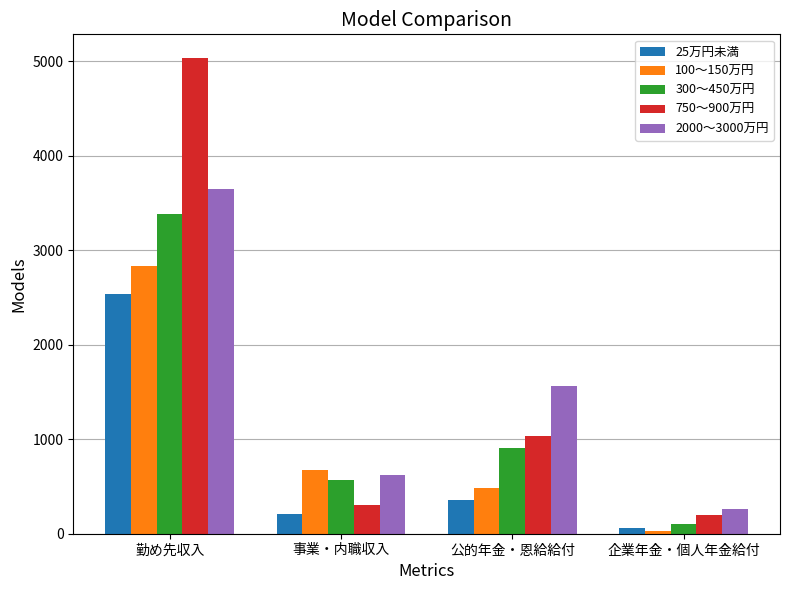

Which series changed the most between 勤め先収入 and 公的年金・恩給給付?

750～900万円